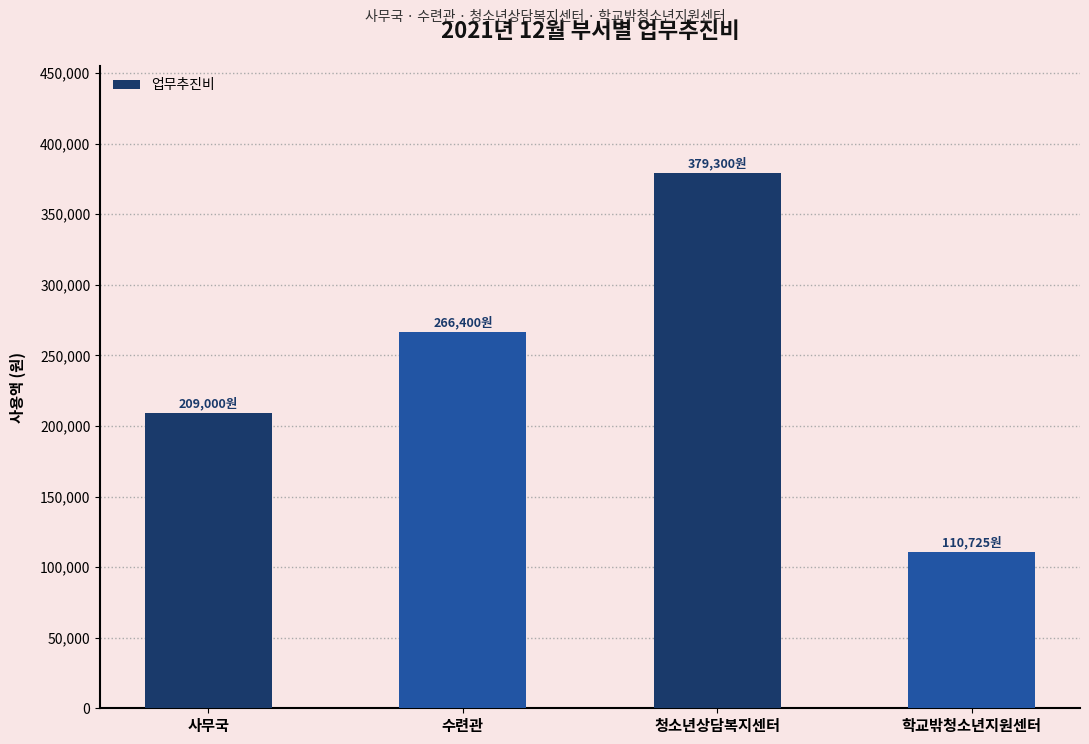

How many distinct data groups are displayed?

1